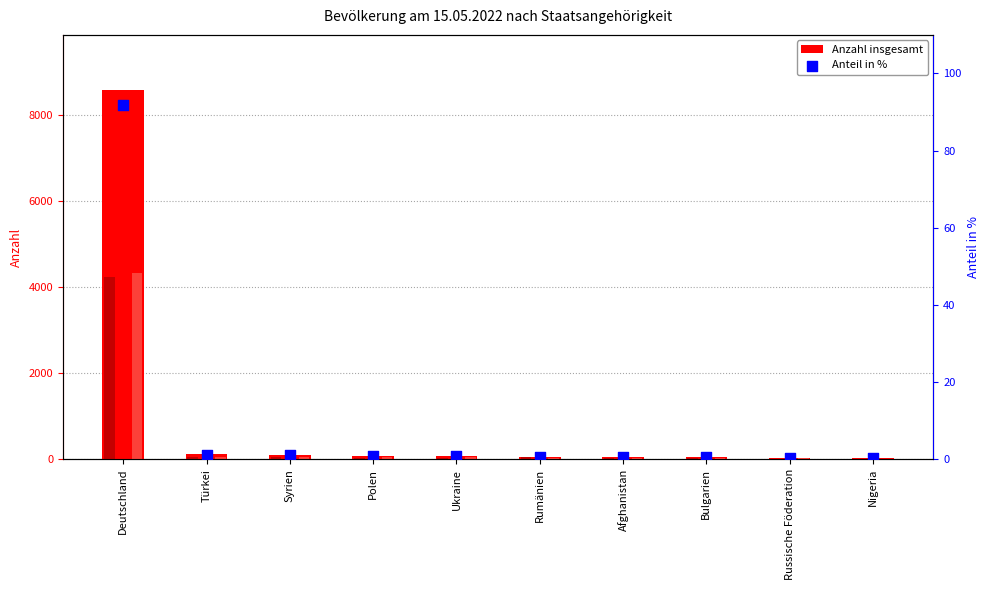

At which category is the sum across all series the highest?

Deutschland